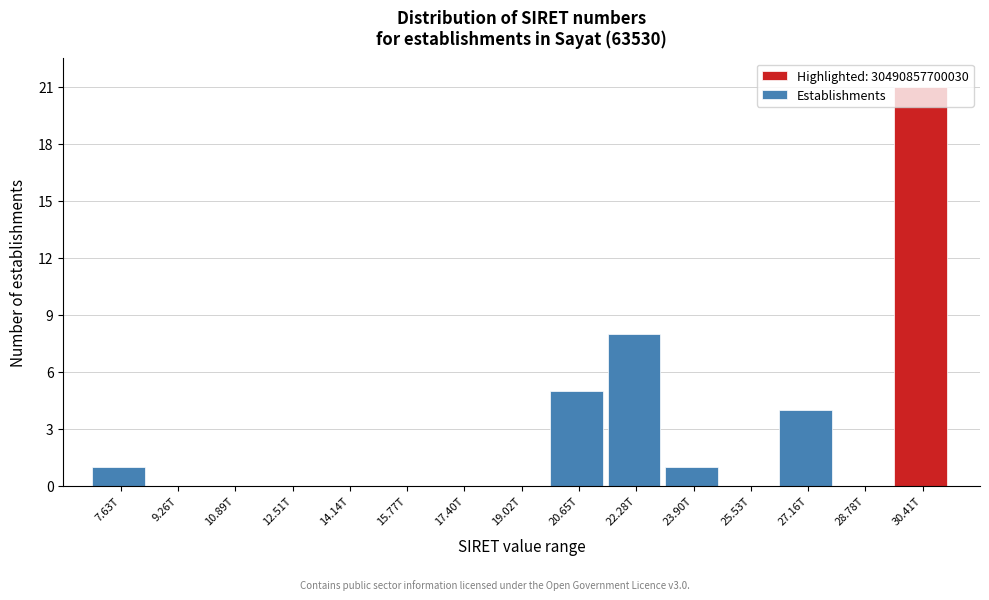

What is the sum of all values?

40